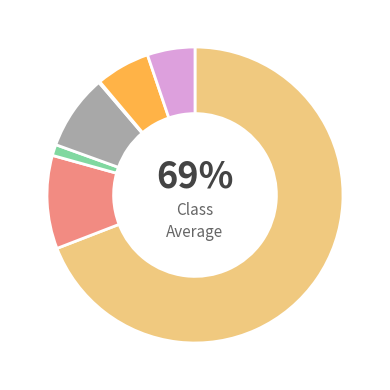

Is there any slice that represents more than half of the pie?

Yes